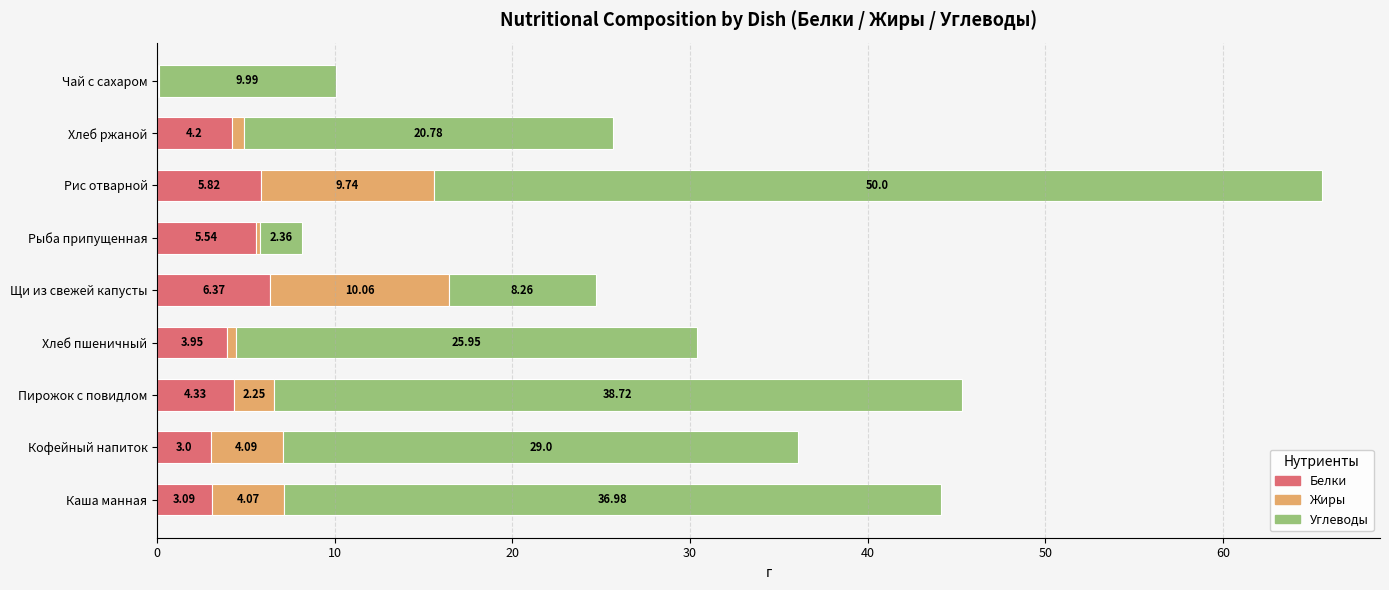

At which label does Белки reach its peak?

Щи из свежей капусты